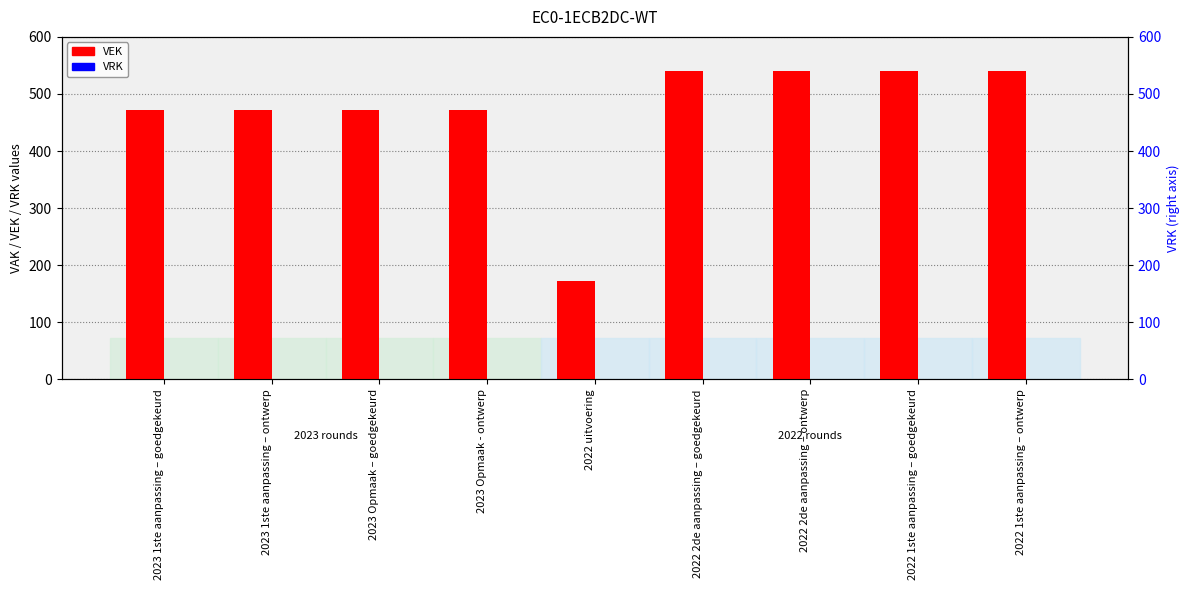

Reading left to right, list all the values displayed in this chart.

VEK: 2023 1ste aanpassing – goedgekeurd=472	2023 1ste aanpassing – ontwerp=472	2023 Opmaak – goedgekeurd=472	2023 Opmaak - ontwerp=472	2022 uitvoering=172	2022 2de aanpassing – goedgekeurd=540	2022 2de aanpassing – ontwerp=540	2022 1ste aanpassing – goedgekeurd=540	2022 1ste aanpassing – ontwerp=540
VRK: 2023 1ste aanpassing – goedgekeurd=0	2023 1ste aanpassing – ontwerp=0	2023 Opmaak – goedgekeurd=0	2023 Opmaak - ontwerp=0	2022 uitvoering=0	2022 2de aanpassing – goedgekeurd=0	2022 2de aanpassing – ontwerp=0	2022 1ste aanpassing – goedgekeurd=0	2022 1ste aanpassing – ontwerp=0